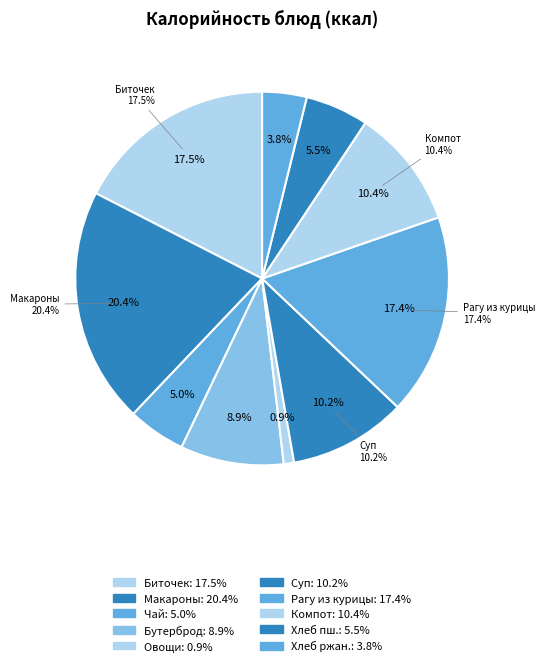

What percentage is the Хлеб пшеничный. slice, to the nearest percent?

5%